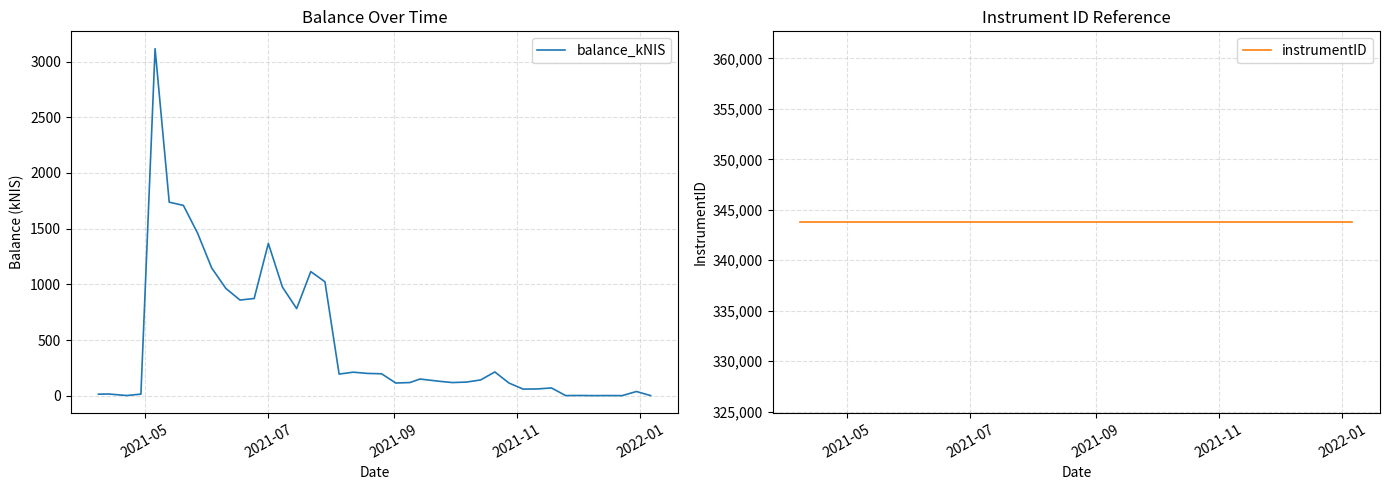

Which series has the largest range (max minus min)?

balance_kNIS